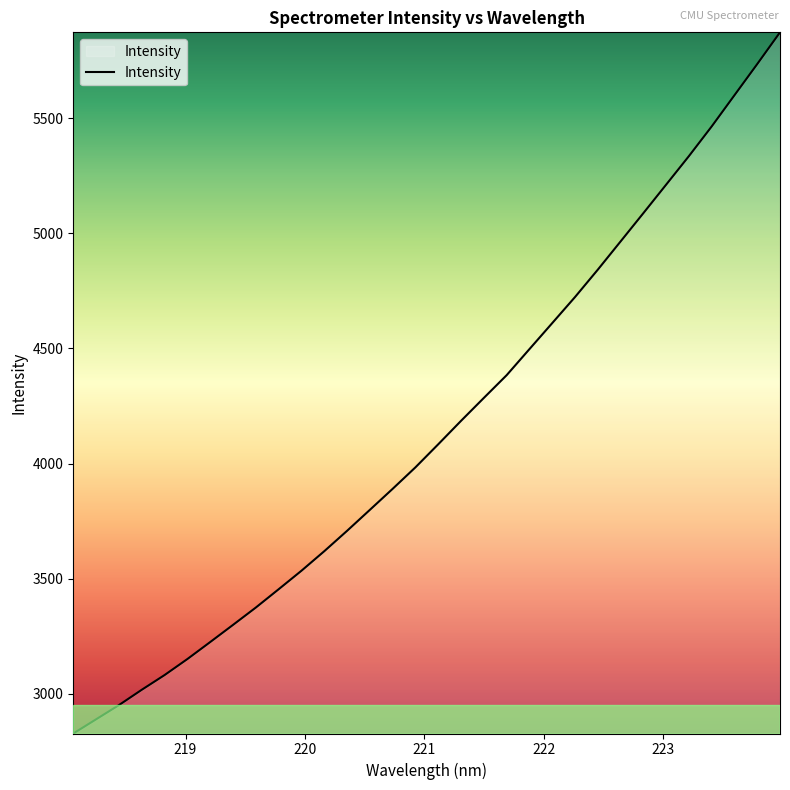

True or false: the data has more than 2 interior local peaks.

False